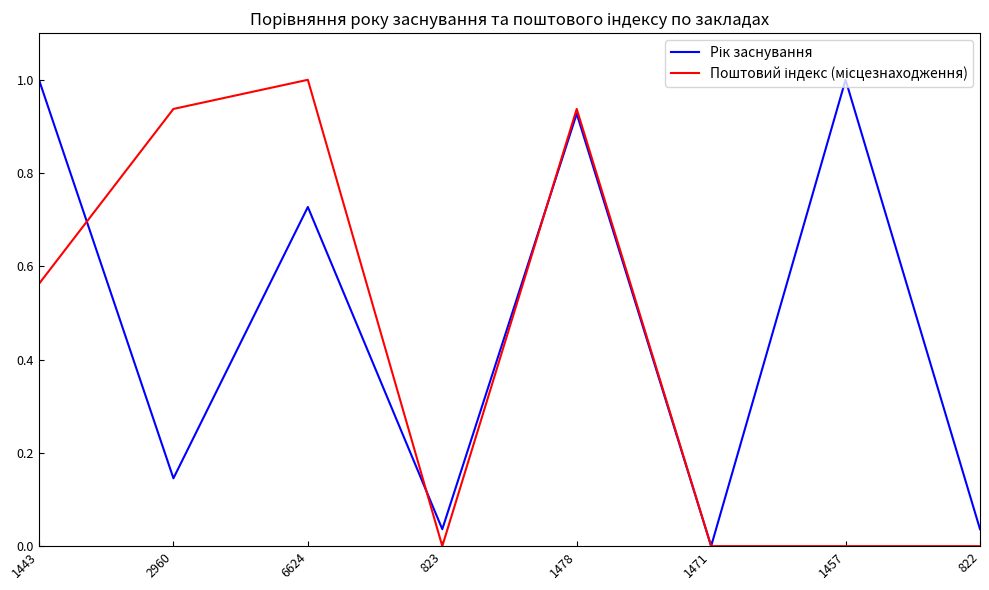

How many lines are shown in the chart?

2